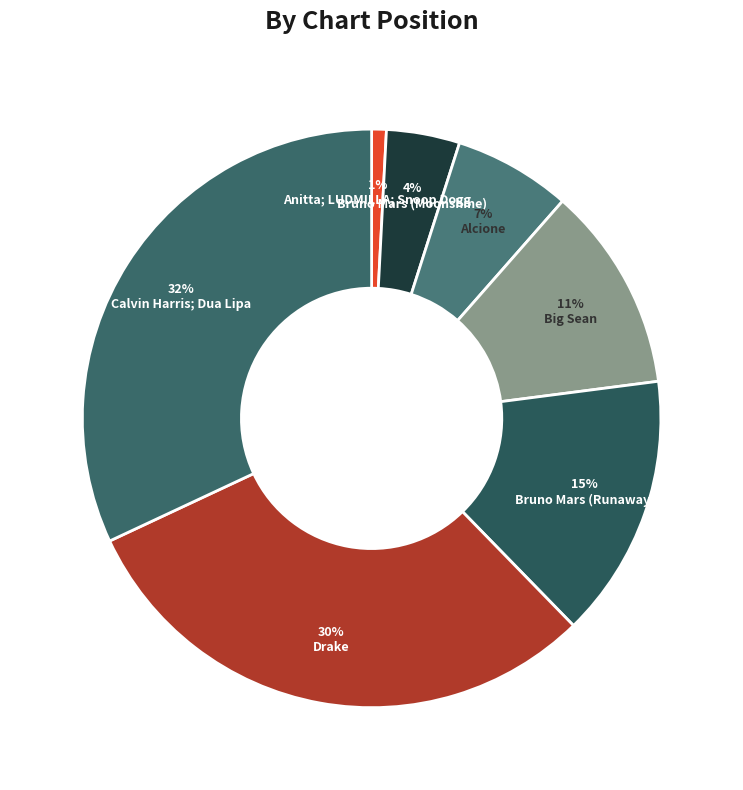

The Big Sean slice represents 11% of the pie. True or false?

True